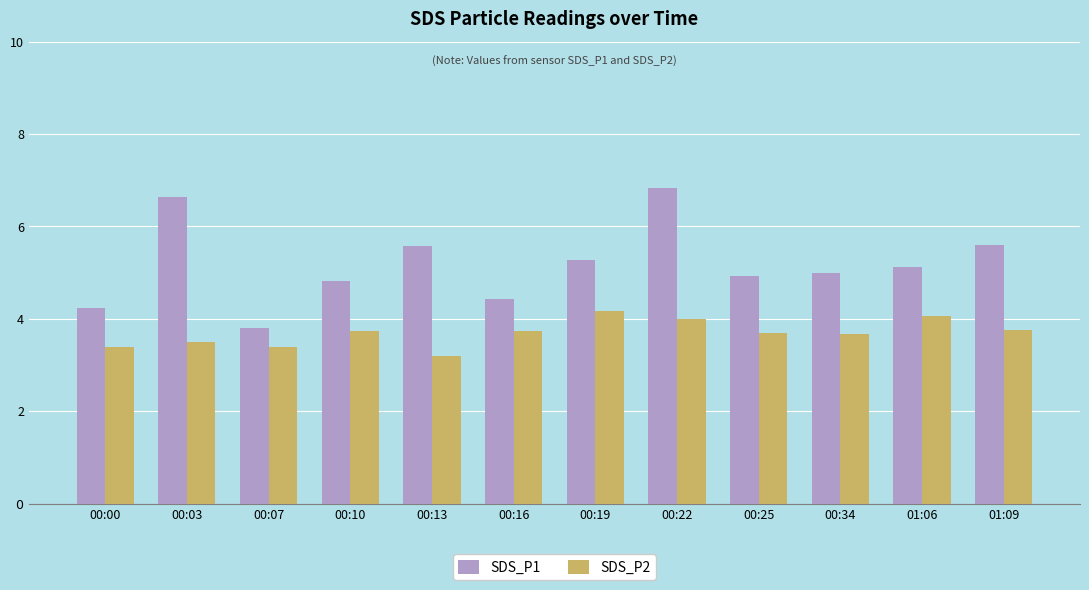

Rank the series by their average value, from lowest to highest.

SDS_P2, SDS_P1